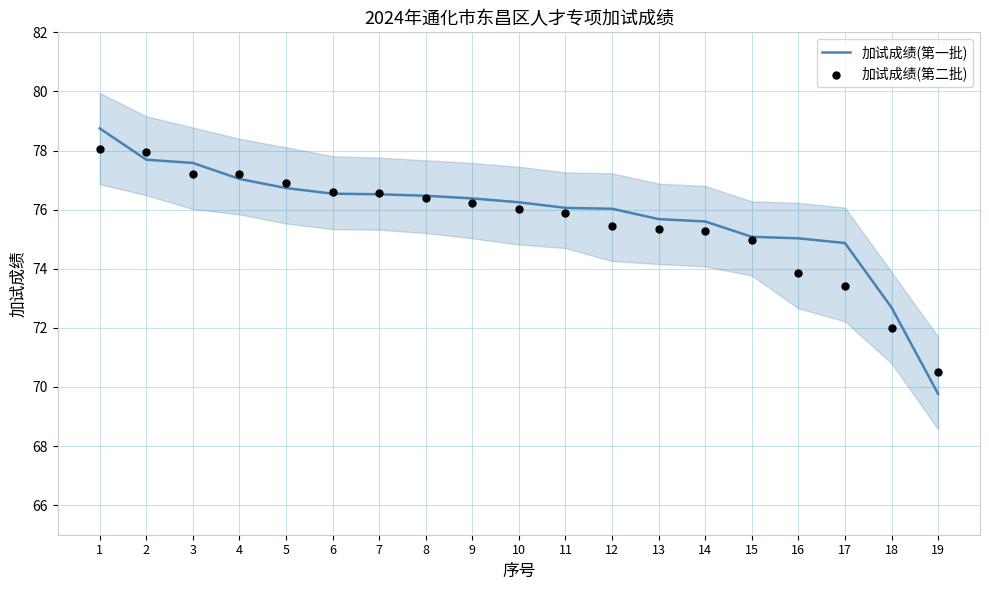

Which series contains the highest Y value?

加试成绩(第一批)